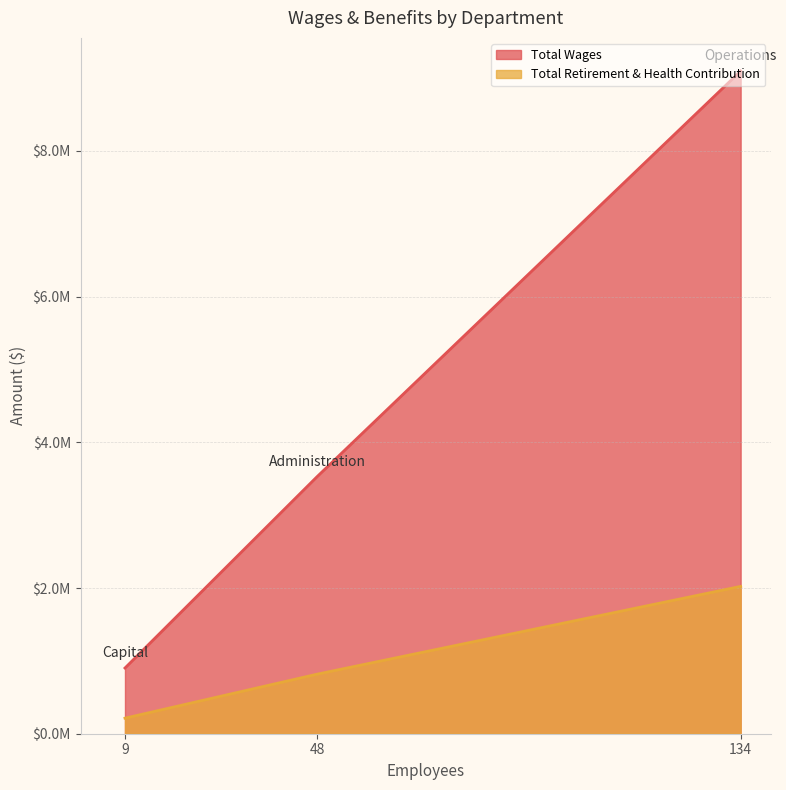

What is the difference between the highest and lowest values at Operations?

7073090